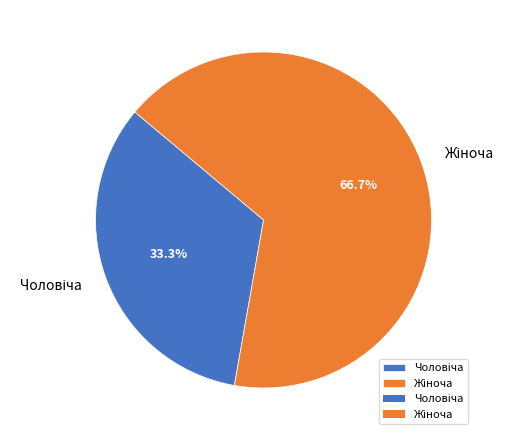

How many slices are in this pie chart?

2